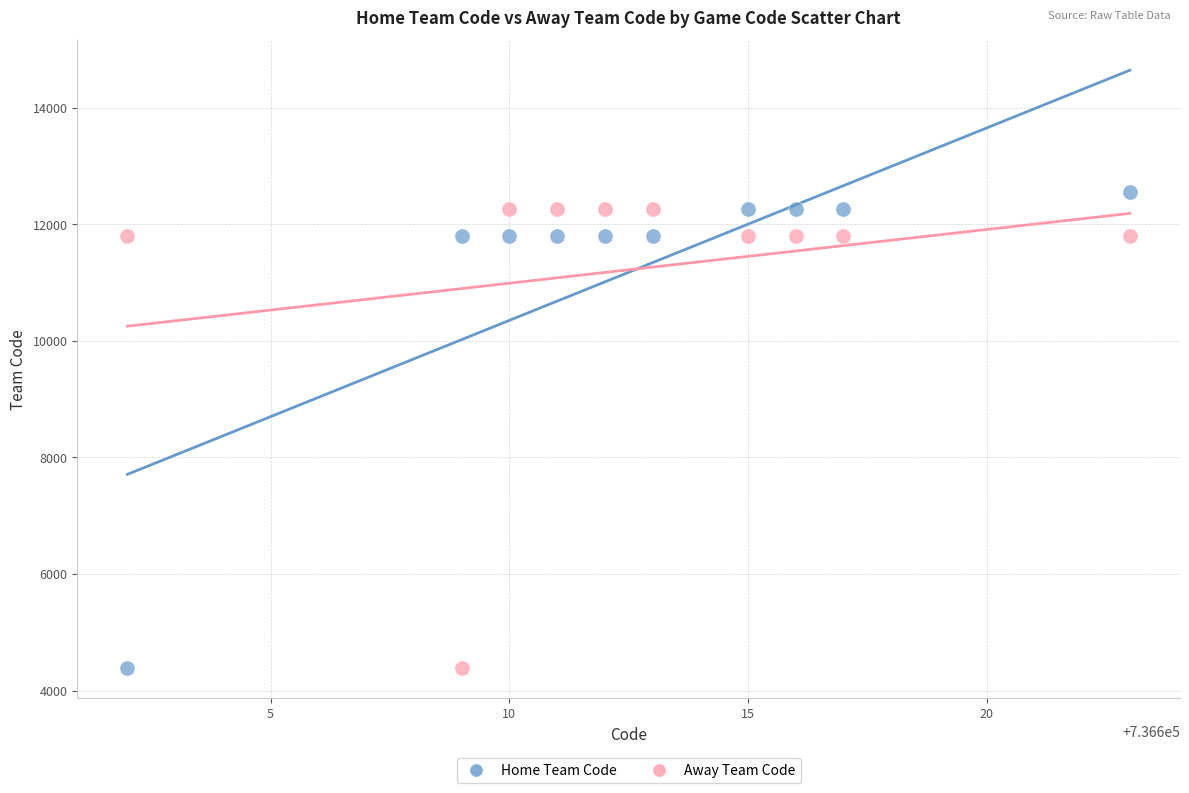

Across all data points, what is the range of Y values (max minus min)?

8168